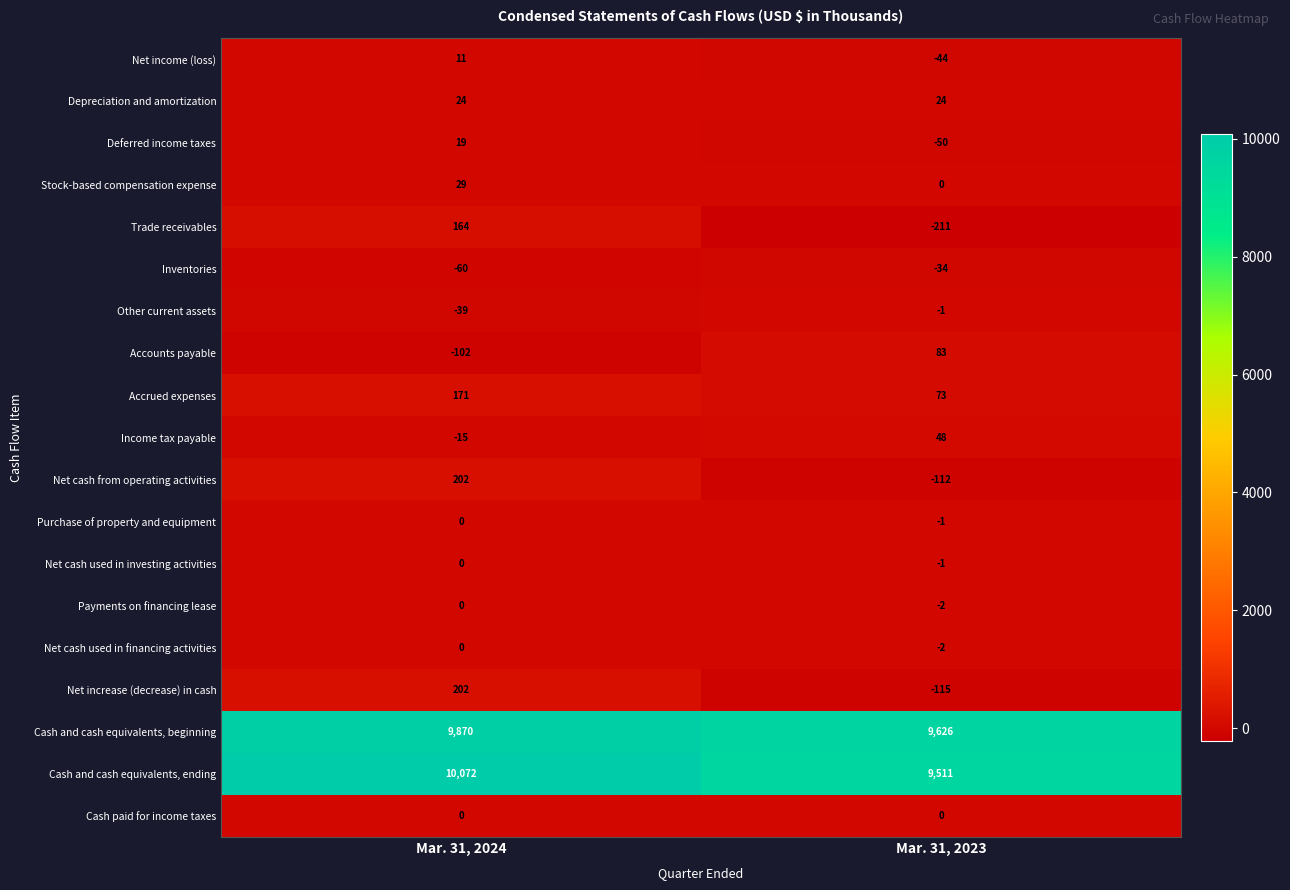

Rank the categories by Net cash used in financing activities value from lowest to highest.

Mar. 31, 2023, Mar. 31, 2024